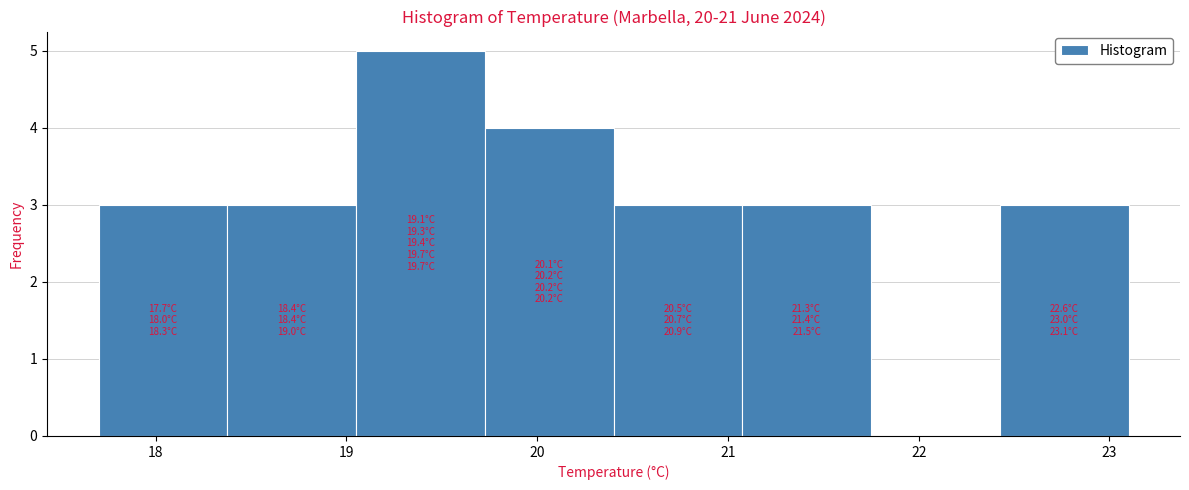

Over which range of the x-axis is the bar tallest?

19.1 to 19.7